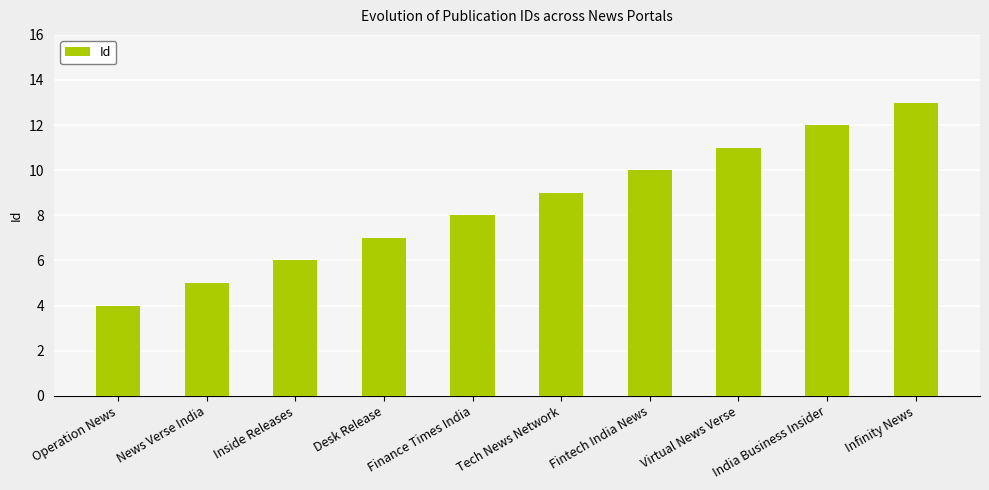

Reading right to left, transcribe all the data shown in this chart.

13	12	11	10	9	8	7	6	5	4